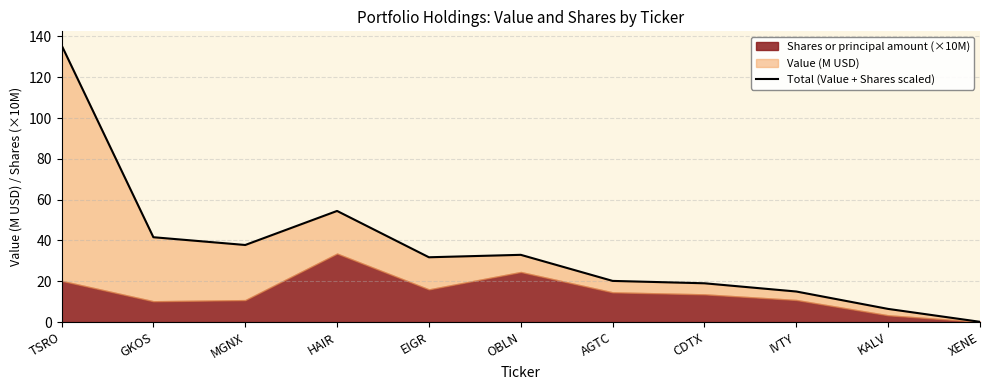

List the labels in order of value, smallest first.

XENE, KALV, IVTY, CDTX, AGTC, EIGR, OBLN, MGNX, GKOS, HAIR, TSRO